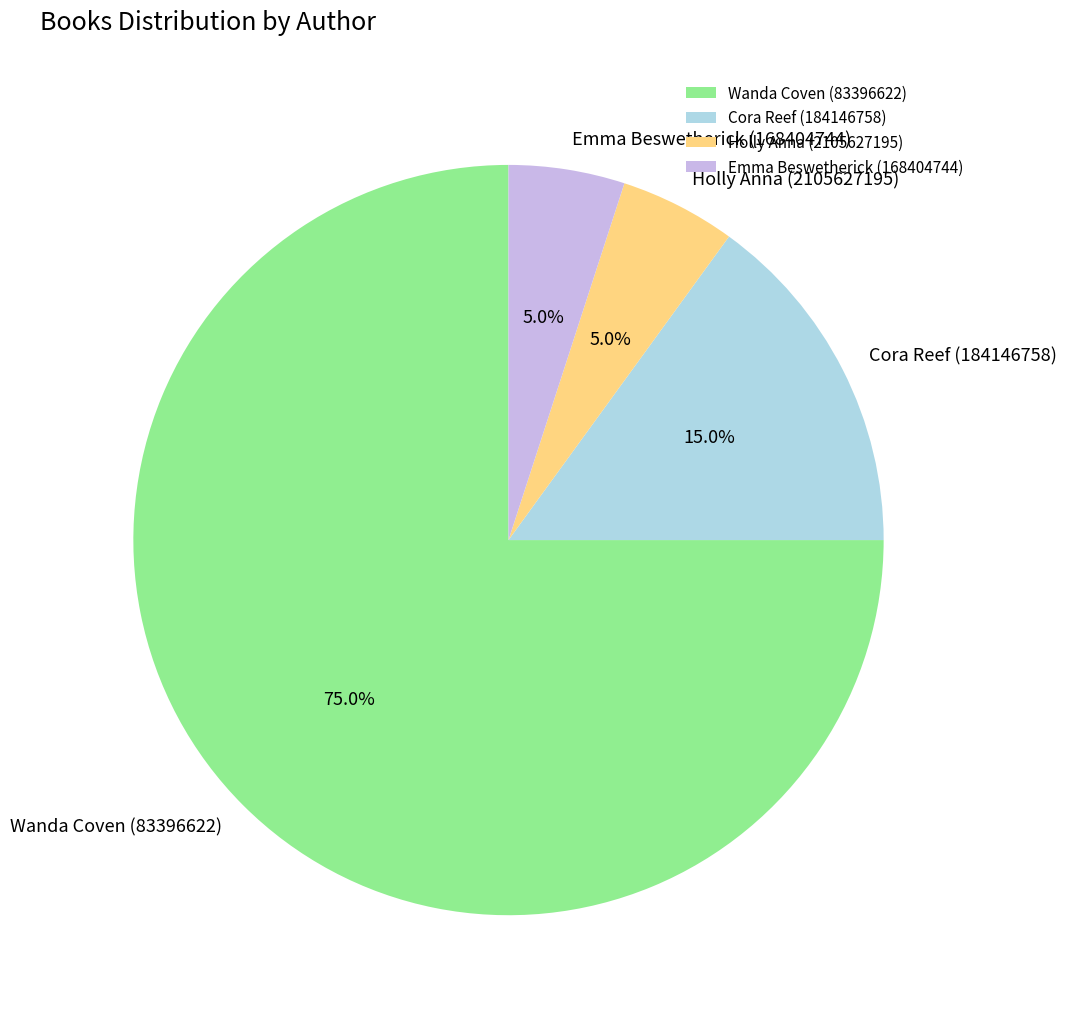

Which slice is the largest?

Wanda Coven (83396622)